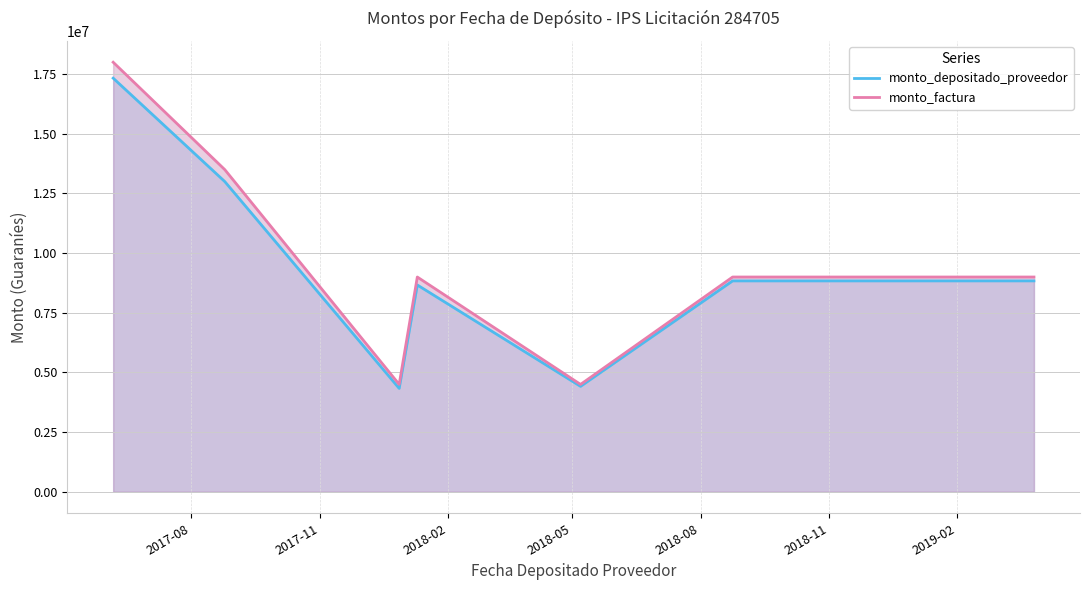

How many lines are shown in the chart?

2